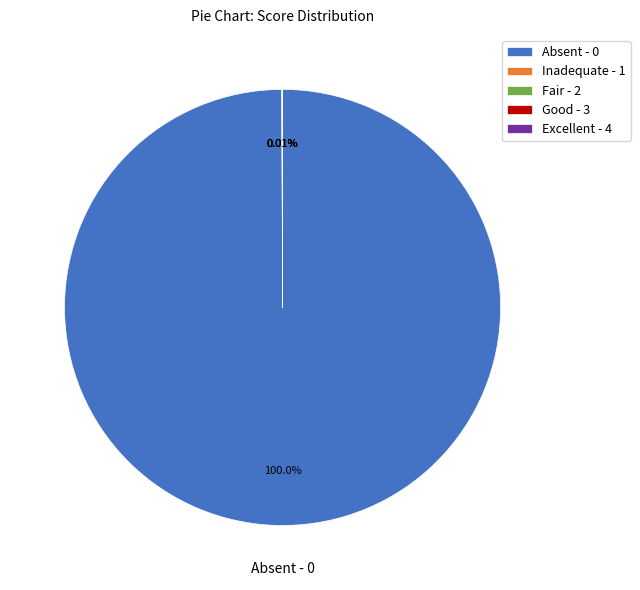

Which slice represents more than half of the pie?

Absent - 0